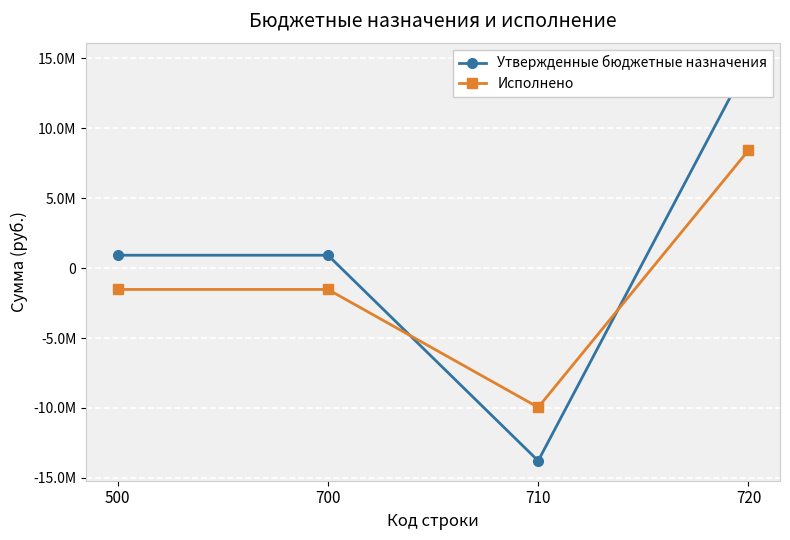

What is the value of the Утвержденные бюджетные назначения point at the 3rd from the left?

-13778600.0